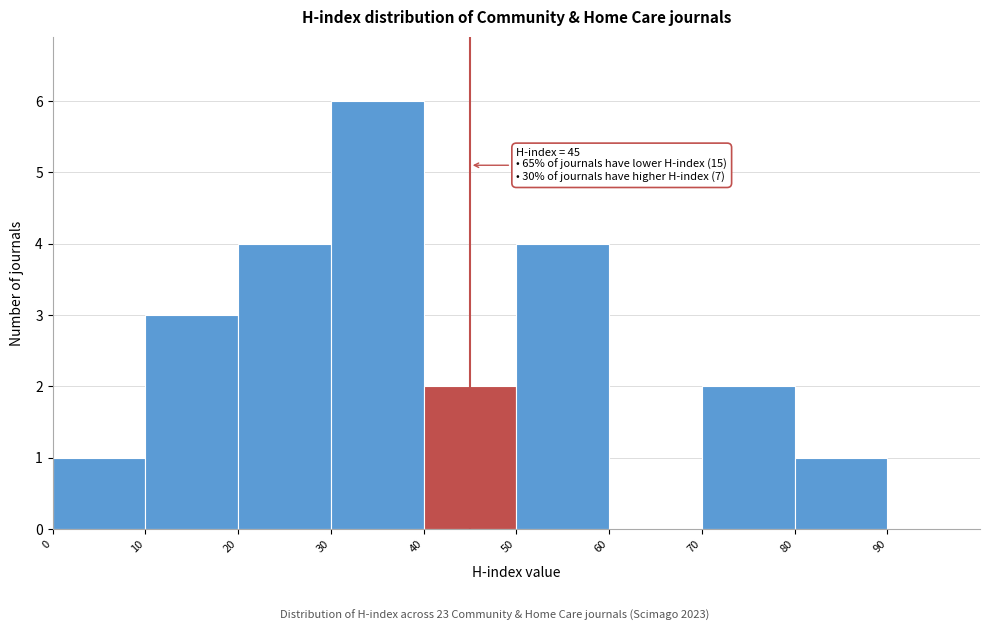

Over which range of the x-axis is the bar tallest?

30 to 40